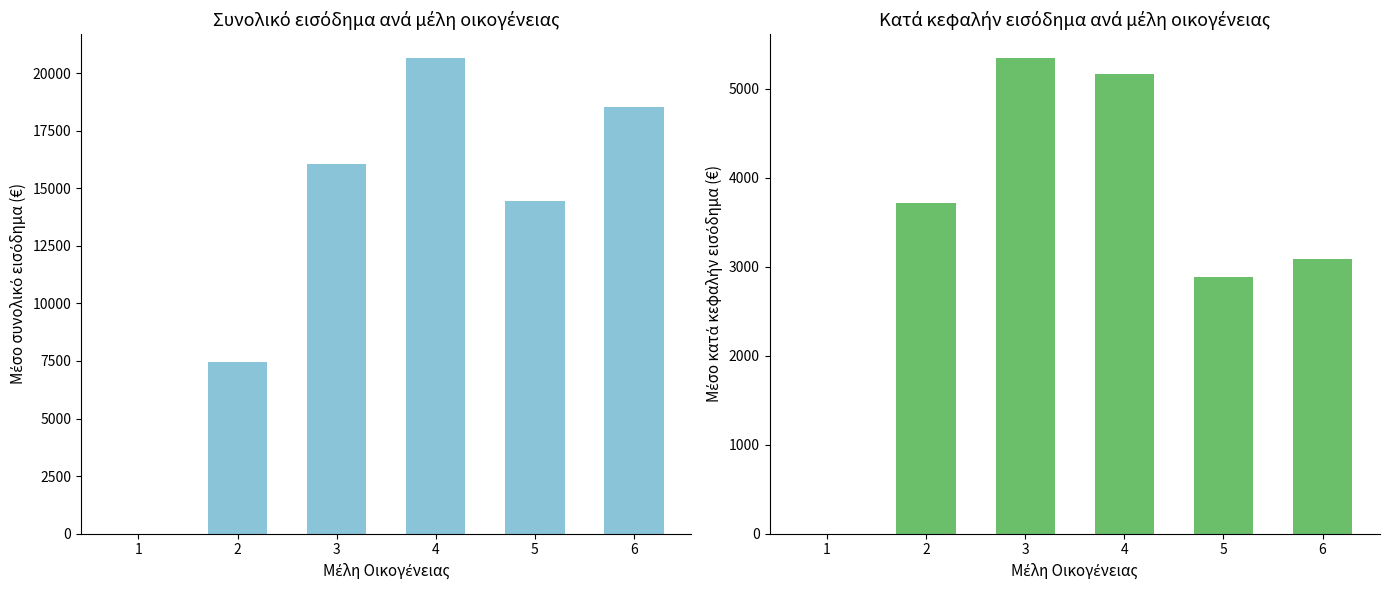

Is the value of ΣΥΝΟΛΟ ΕΙΣΟΔΗΜΑΤΩΝ at 3 greater than the value of ΚΑΤΑ ΚΕΦΑΛΗΝ ΕΙΣΟΔΗΜΑ at 1?

Yes